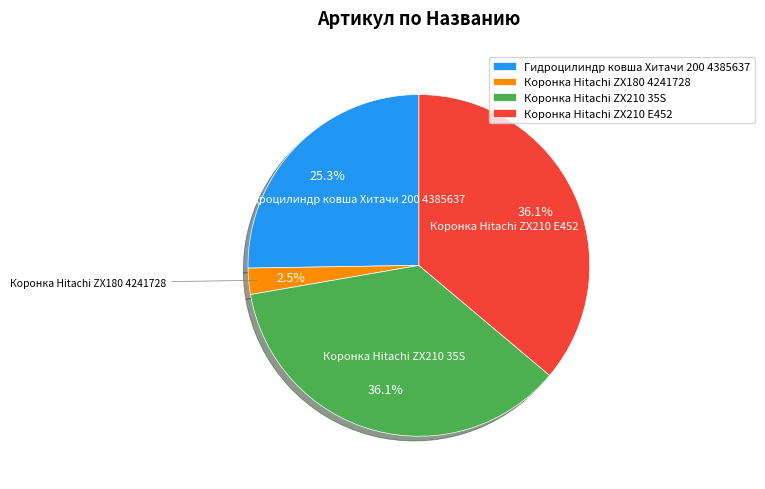

How many segments does this pie chart have?

4